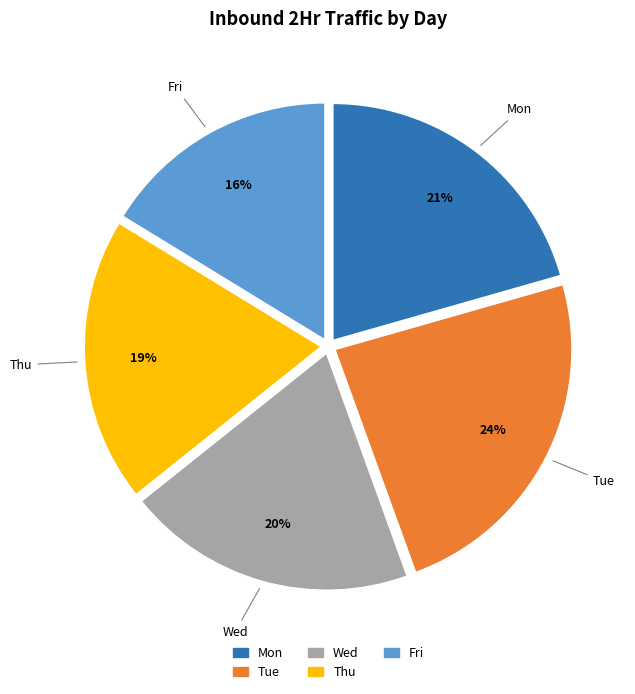

The Thu slice represents 19% of the pie. True or false?

True